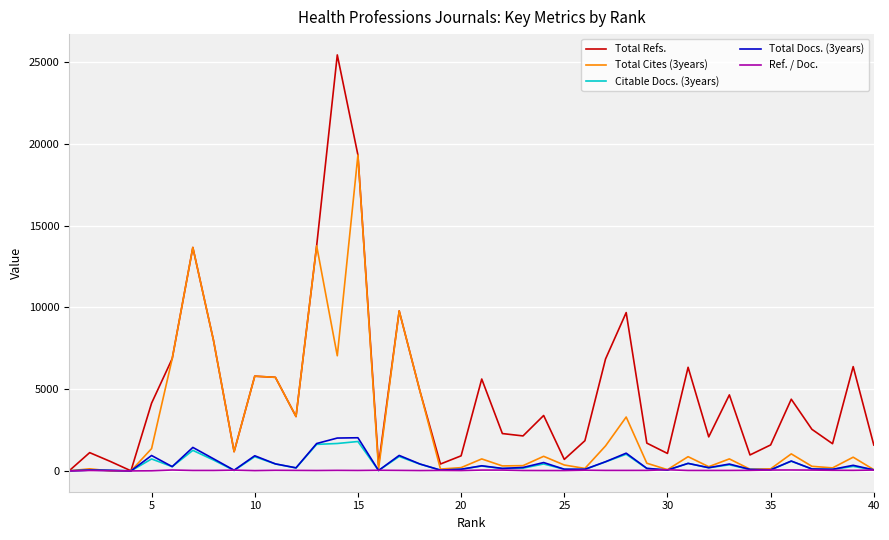

Which series has the largest range (max minus min)?

Total Refs.